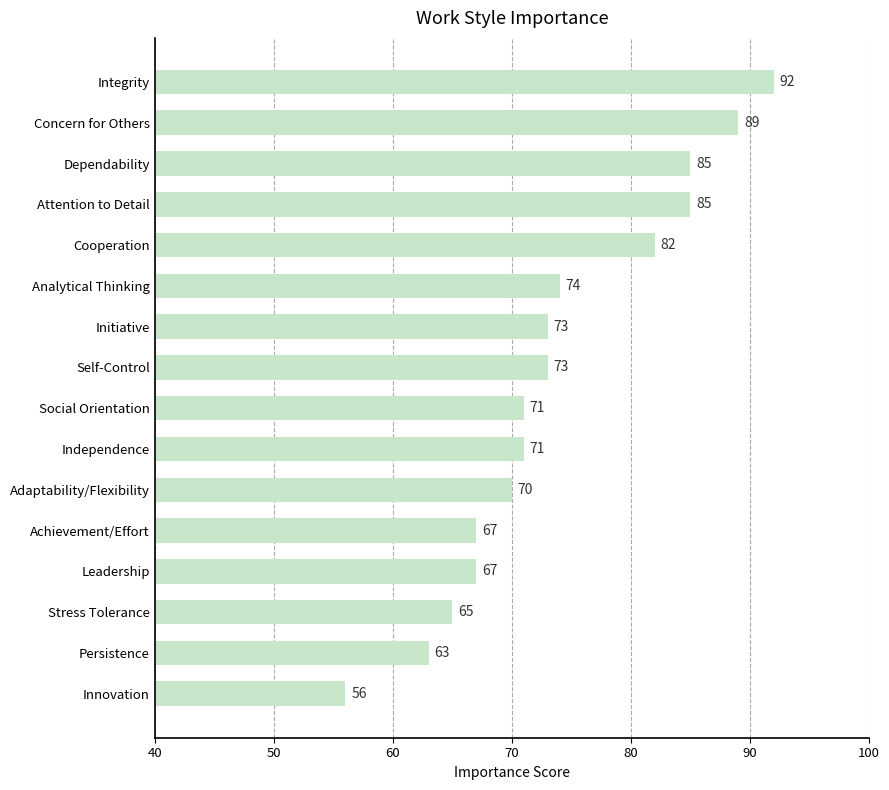

What is the difference between the maximum and minimum values?

36